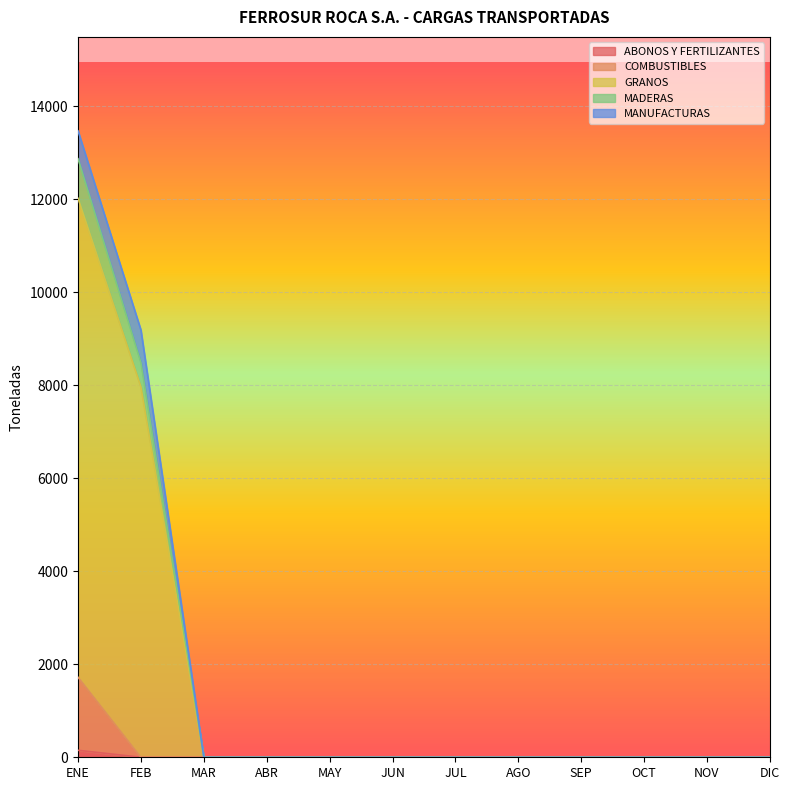

What position from the right is MAR?

10